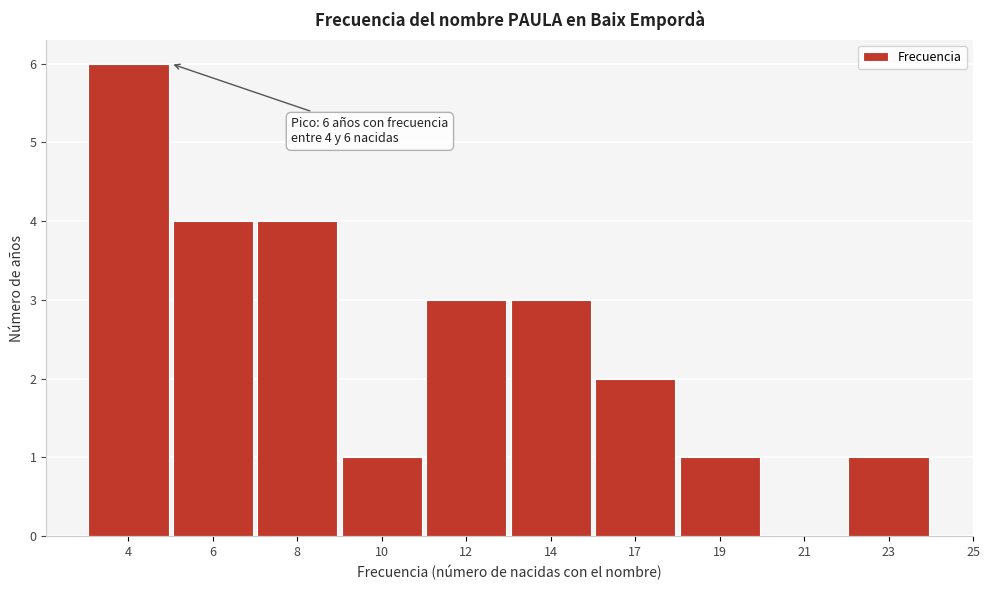

Reading left to right, extract all data points from this chart.

4=6	6=4	8=4	10=1	12=3	14=3	17=2	19=1	21=0	23=1